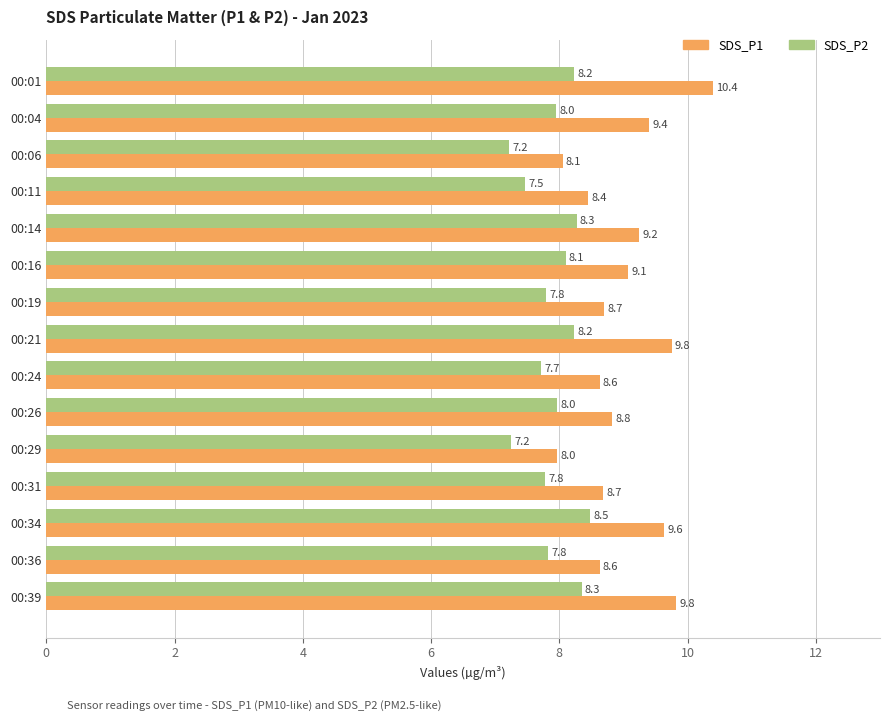

The SDS_P2 series shows 8.2 at 00:21. True or false?

True